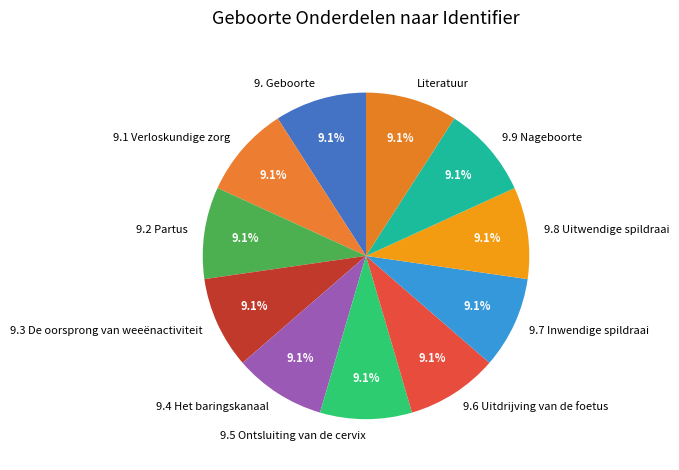

What percentage do Literatuur and 9. Geboorte together represent?

18.2%